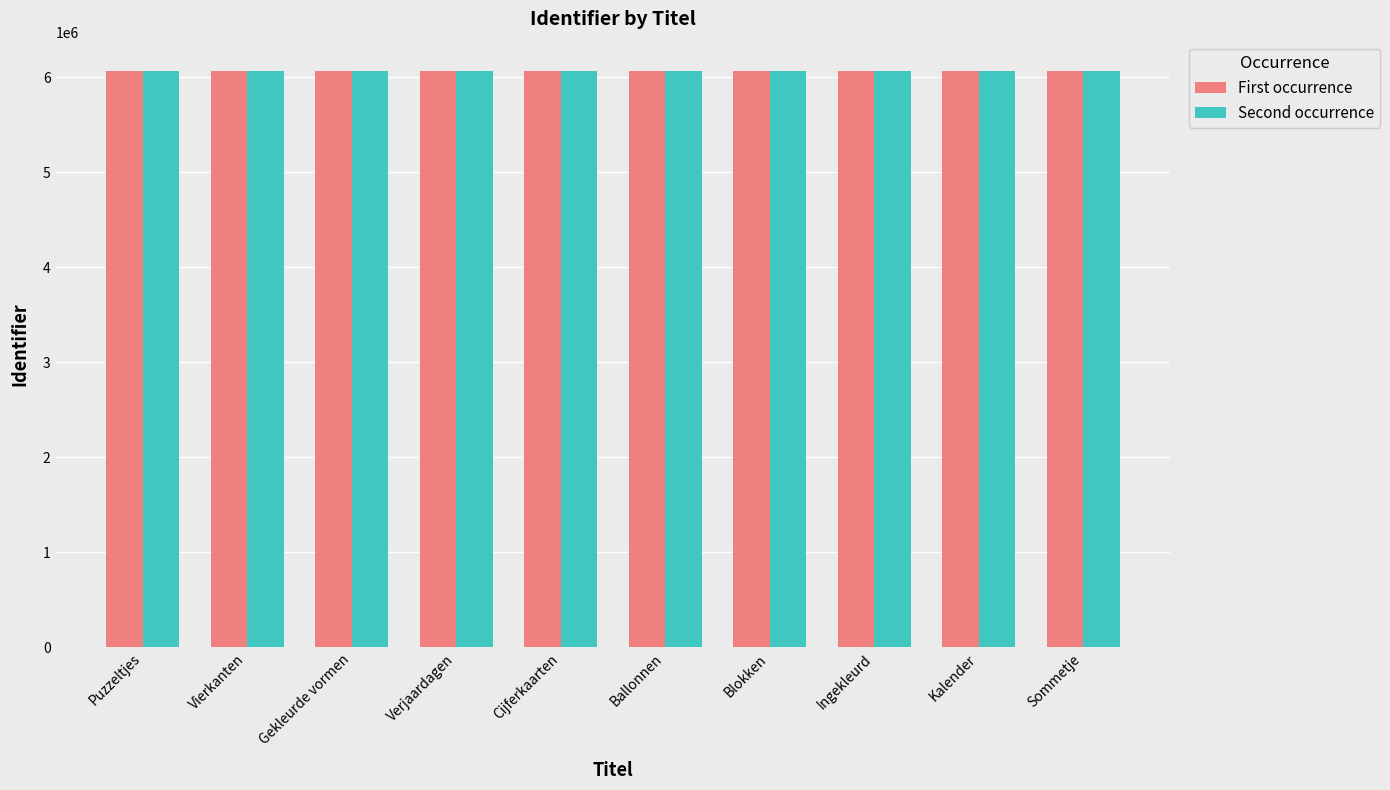

What is the total value across all series at Ingekleurd?

12146707